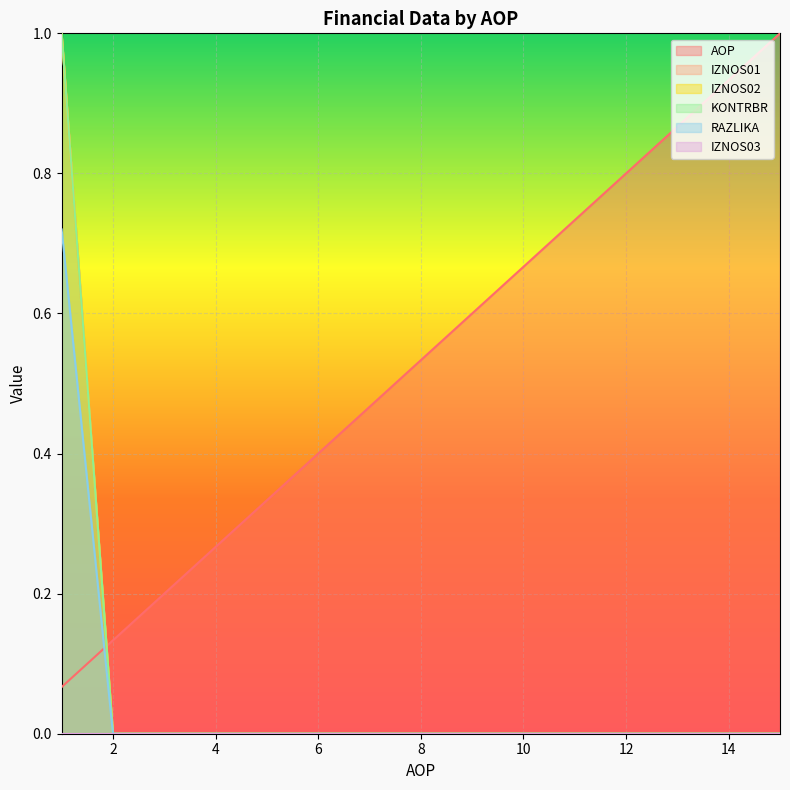

What is the value of the AOP point at the 7th from the left?

0.5